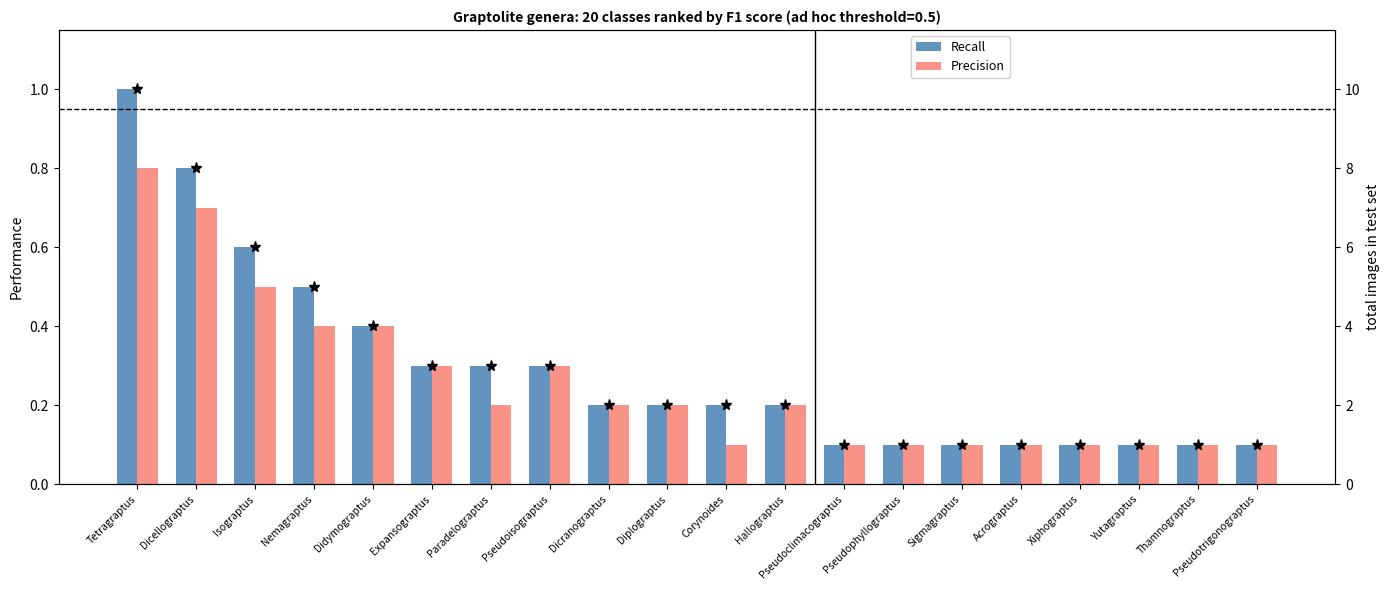

What are all the series names shown in the legend?

Recall, Precision